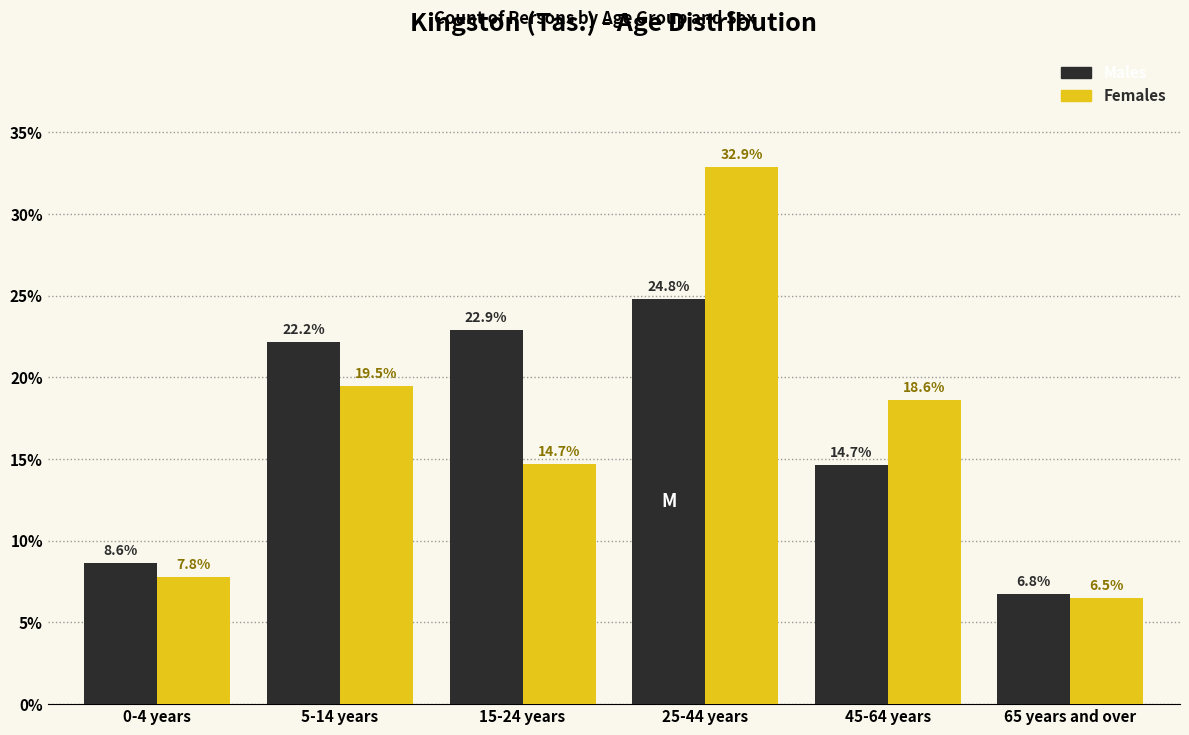

Reading left to right, what are all the values shown in this chart?

Males: 0-4 years=8.6	5-14 years=22.2	15-24 years=22.9	25-44 years=24.8	45-64 years=14.7	65 years and over=6.8
Females: 0-4 years=7.8	5-14 years=19.5	15-24 years=14.7	25-44 years=32.9	45-64 years=18.6	65 years and over=6.5